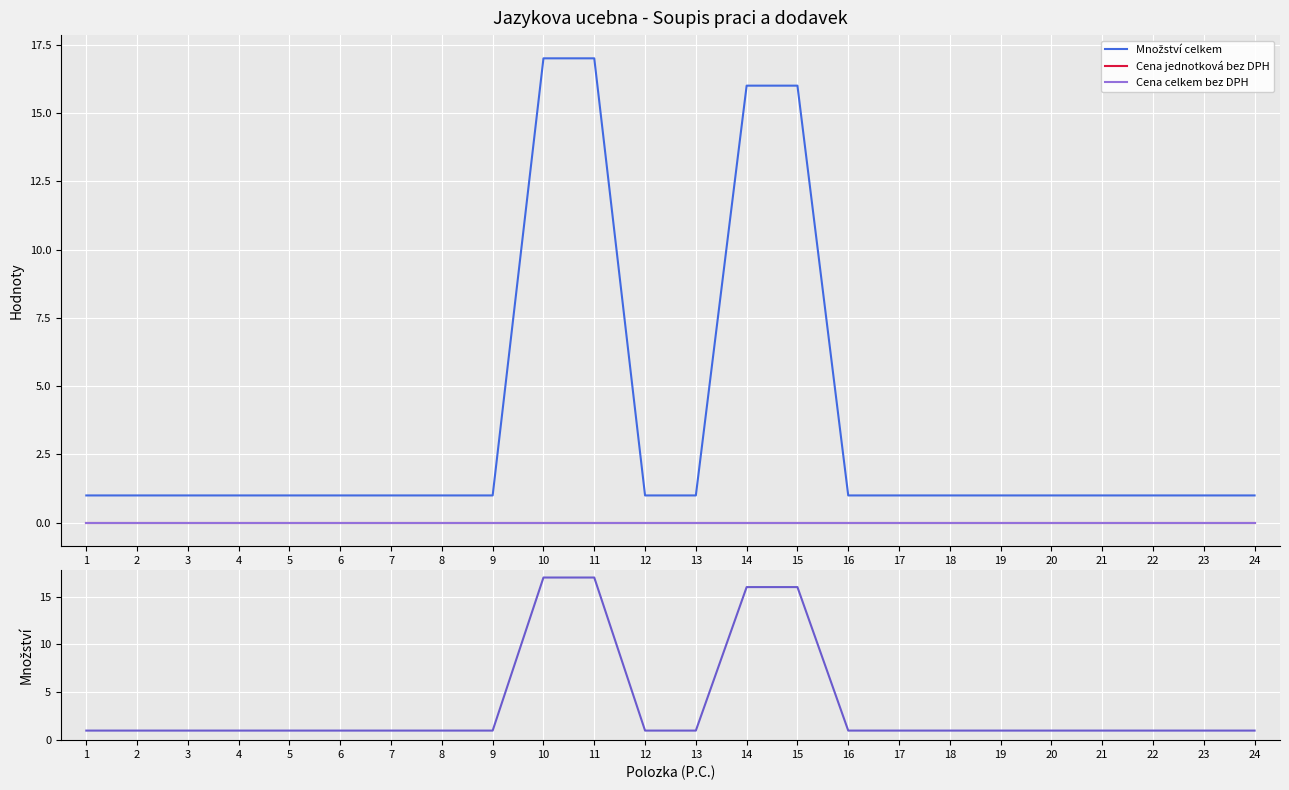

At how many categories does at least one series exceed 14?

4